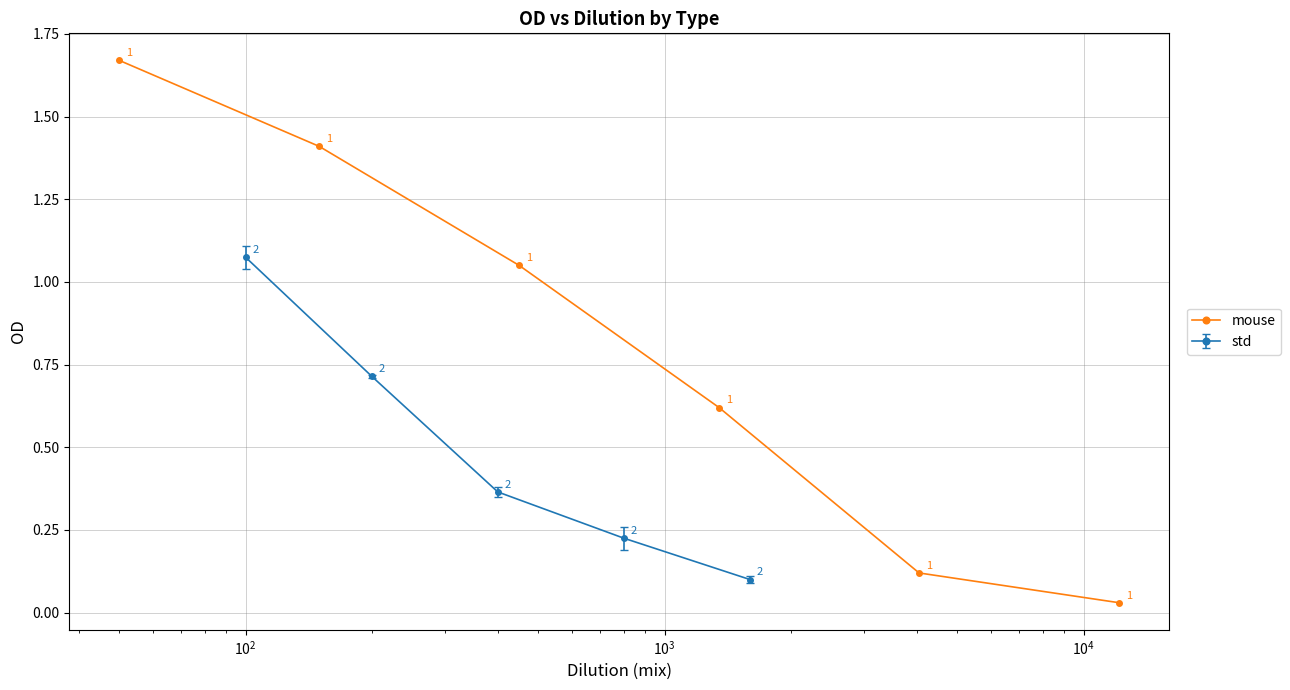

True or false: mouse has more than 1 points higher than both neighbors.

False